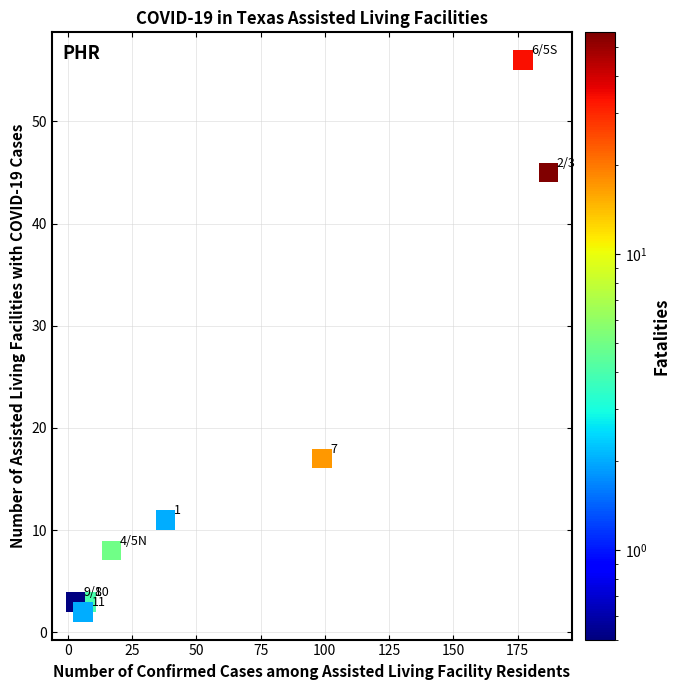

What is the range of Y values (max minus min)?

54